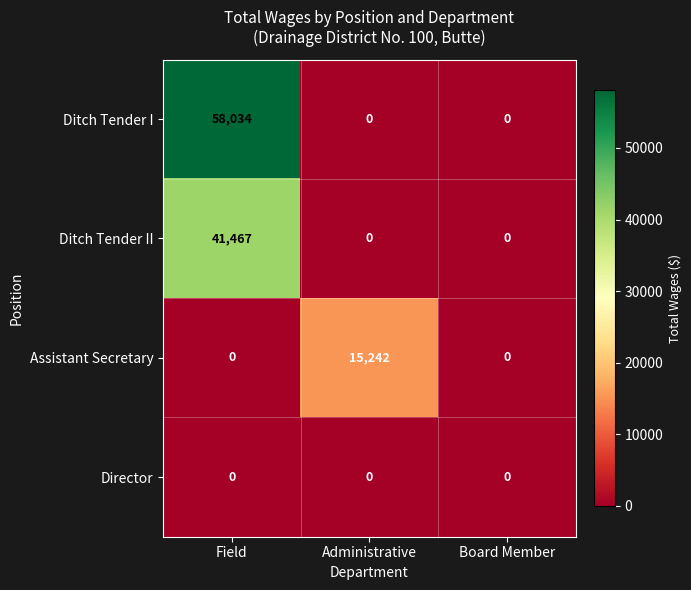

Which series has the largest total across all categories?

Ditch Tender I